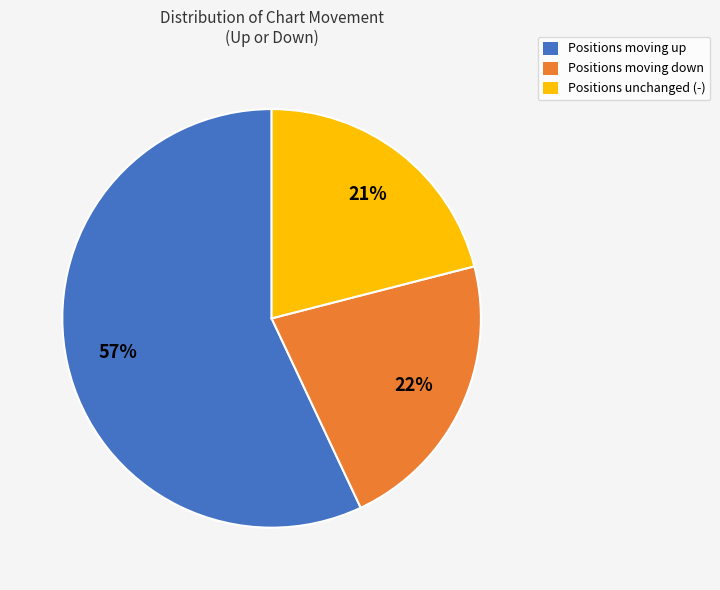

What is the ratio of the value at Positions moving down to the value at Positions unchanged (-)?

1.0